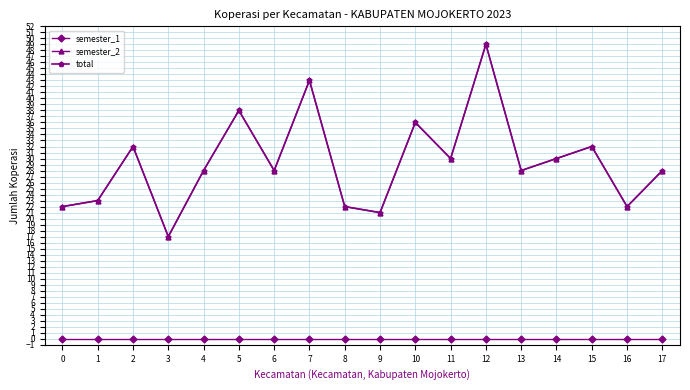

Does the chart have visible grid lines?

Yes